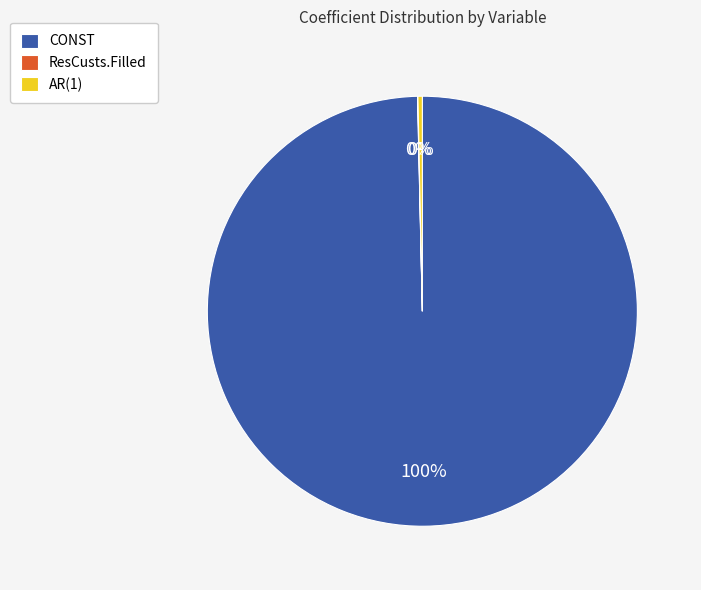

Which has a higher value, CONST or AR(1)?

CONST